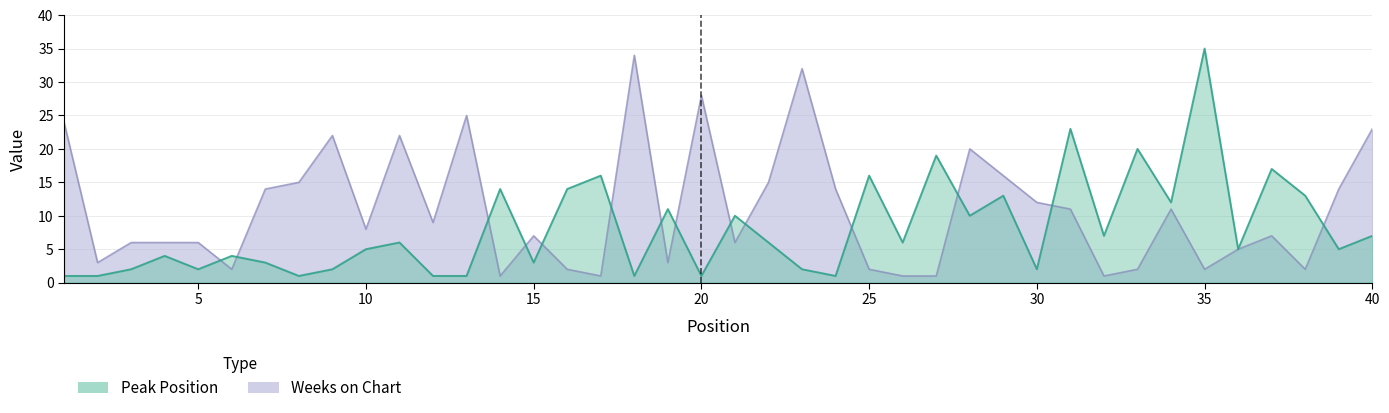

True or false: Weeks on Chart has a value of 1 at 14.

False